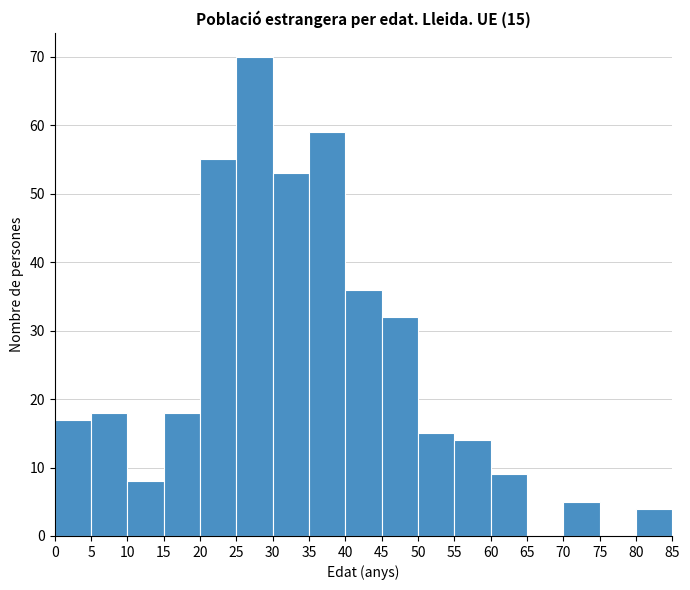

Over which range of the x-axis is the bar tallest?

25 to 30